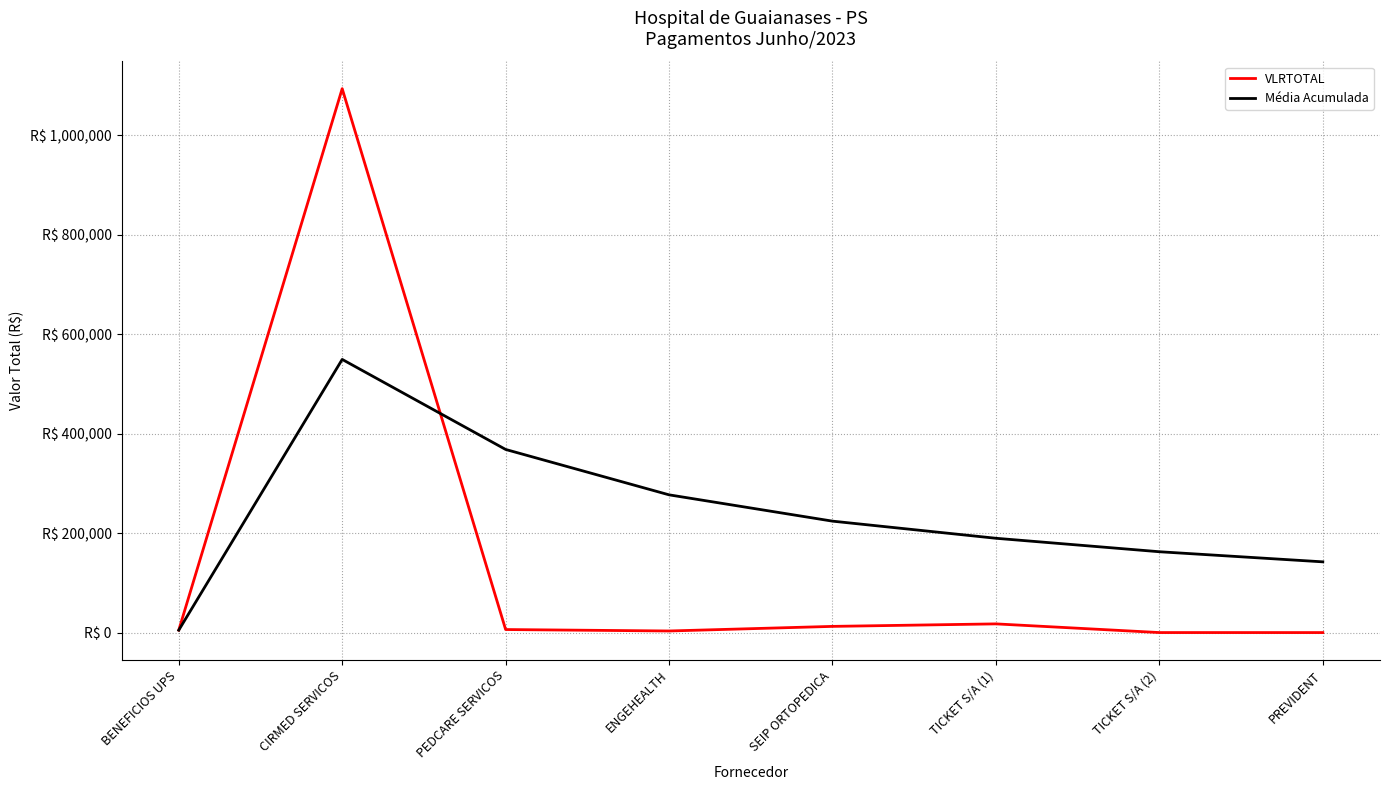

What are all the series names shown in the legend?

VLRTOTAL, Média Acumulada